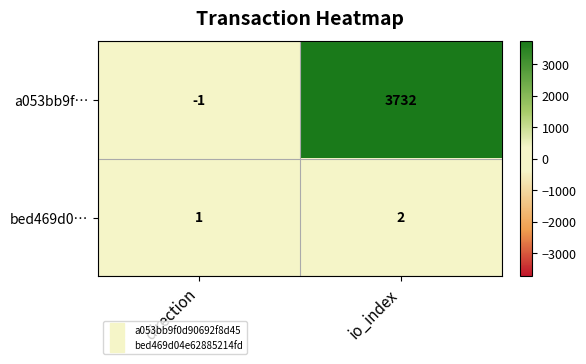

Reading left to right, what are all the values shown in this chart?

a053bb9f…: direction=-1	io_index=3732
bed469d0…: direction=1	io_index=2